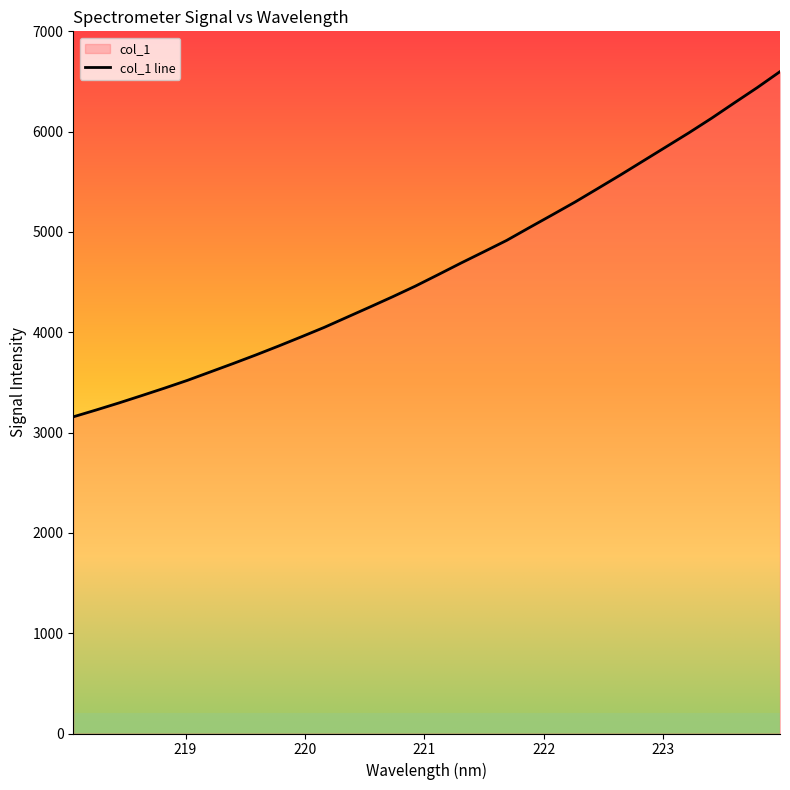

What is the maximum value shown in the chart?

6598.2